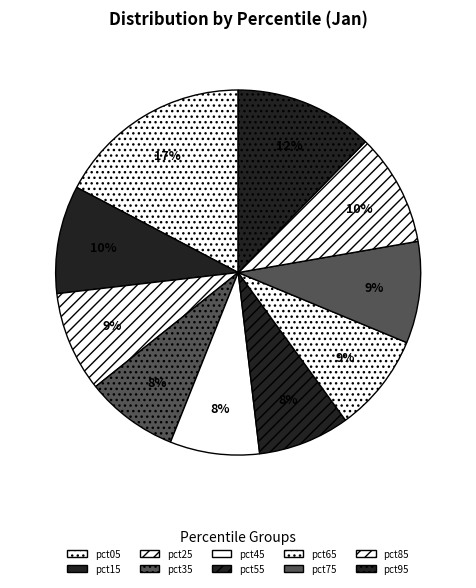

How many segments does this pie chart have?

10